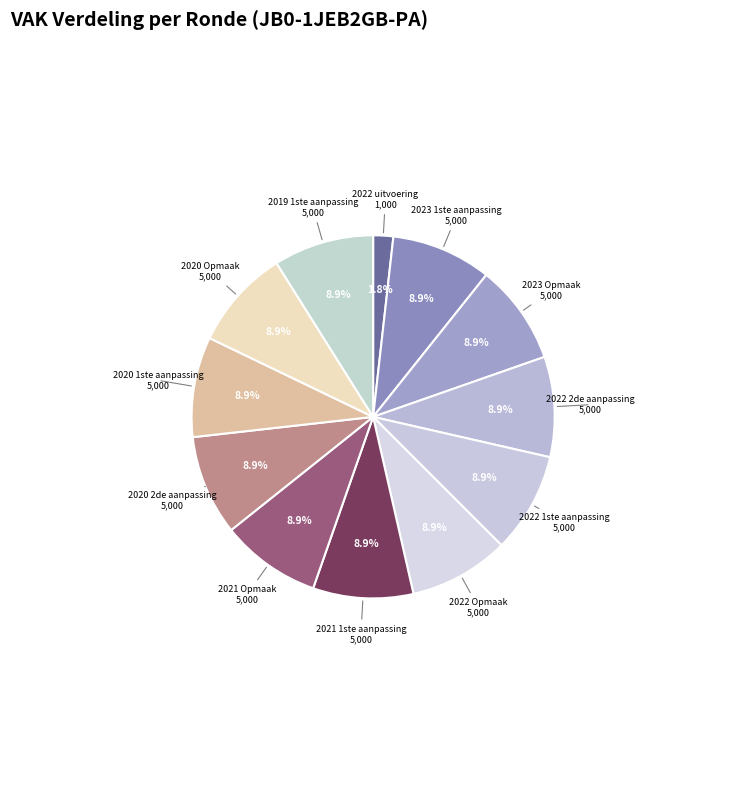

How many segments does this pie chart have?

12